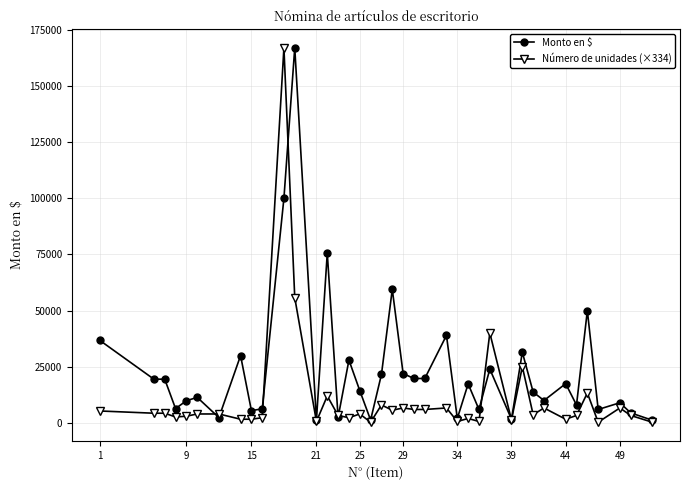

List the series in order of their overall mean, highest first.

Monto en $, Número de unidades (×334)